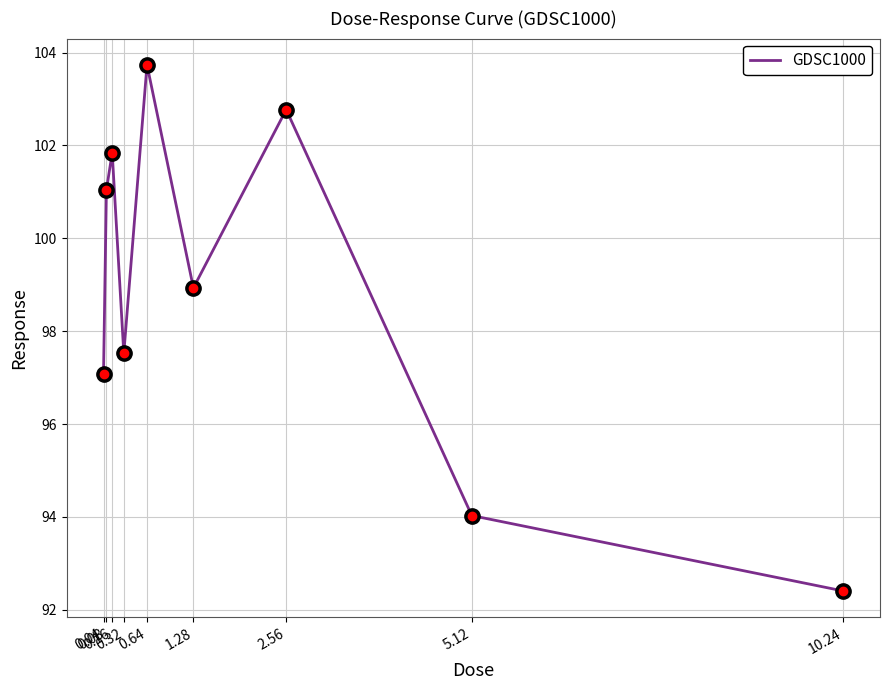

How many interior local valleys (lower than both neighbors) does the data have?

2